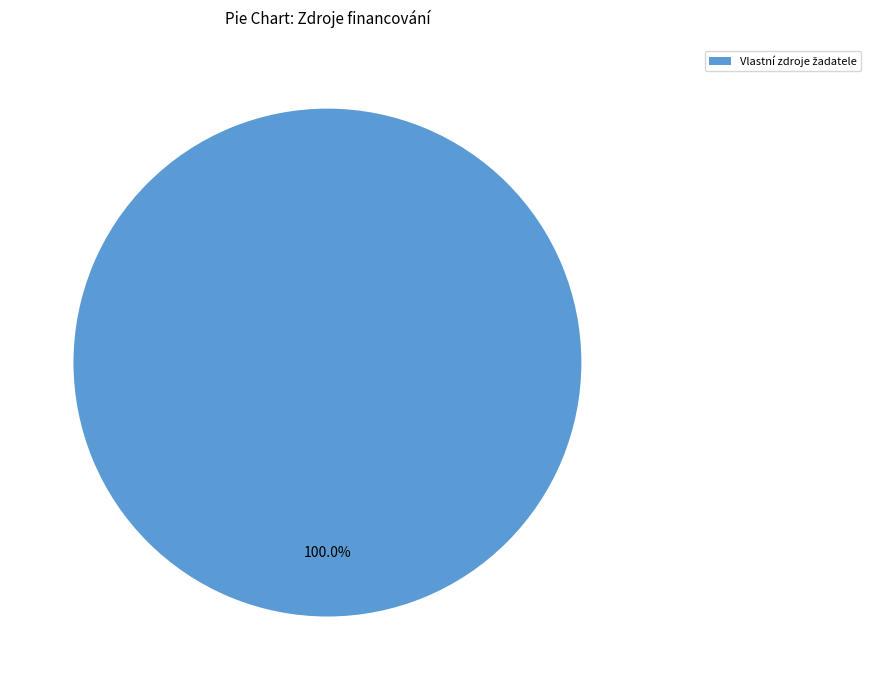

Does any single category account for the majority?

Yes